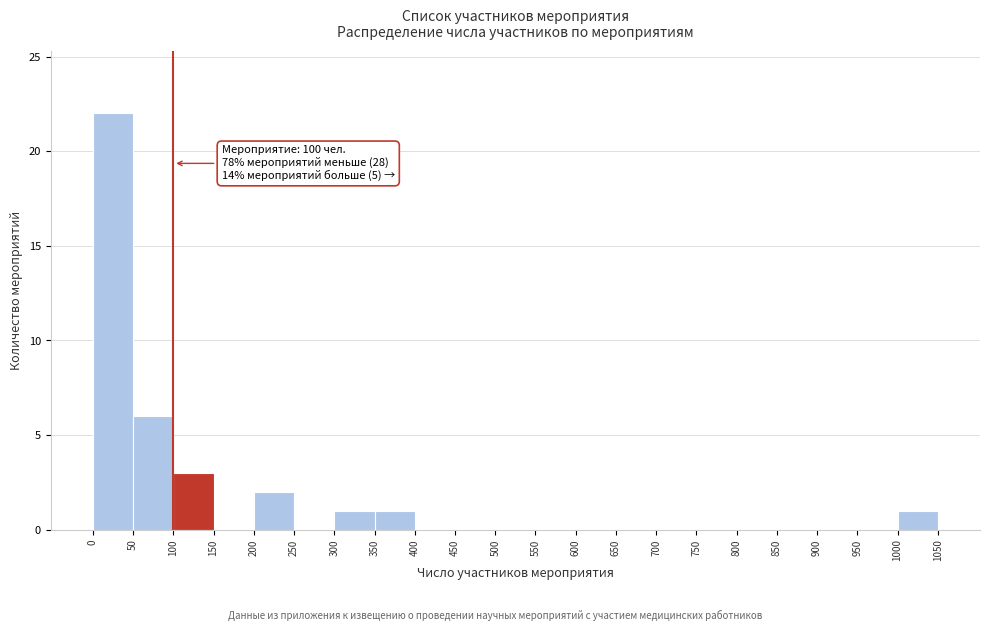

Over which range of the x-axis is the bar tallest?

0 to 50